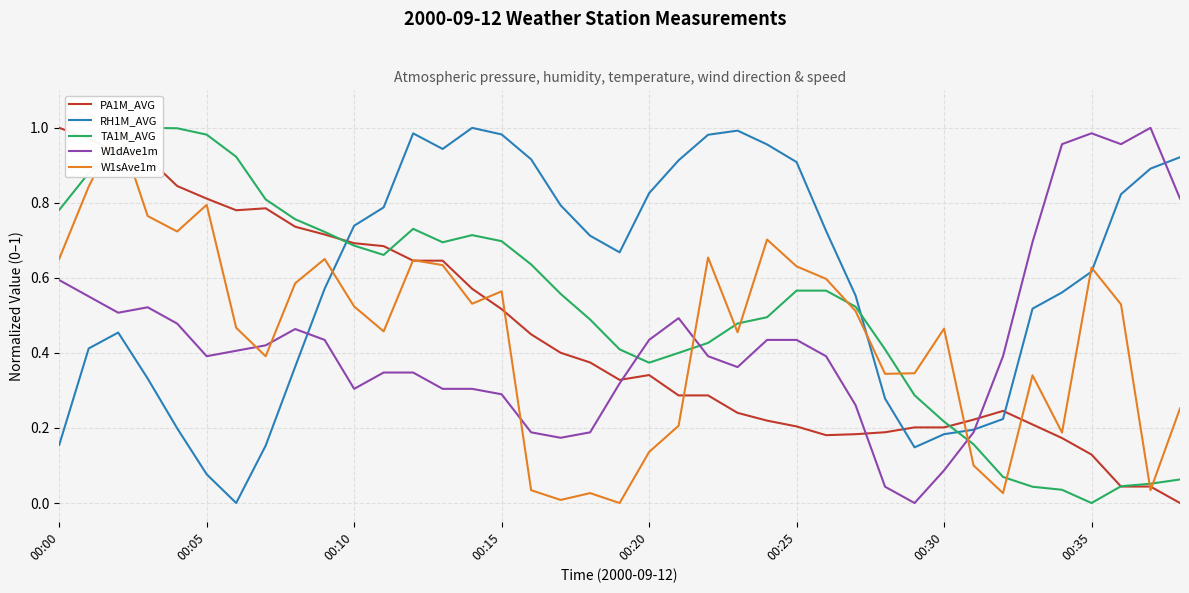

Which series has the widest spread of values?

PA1M_AVG